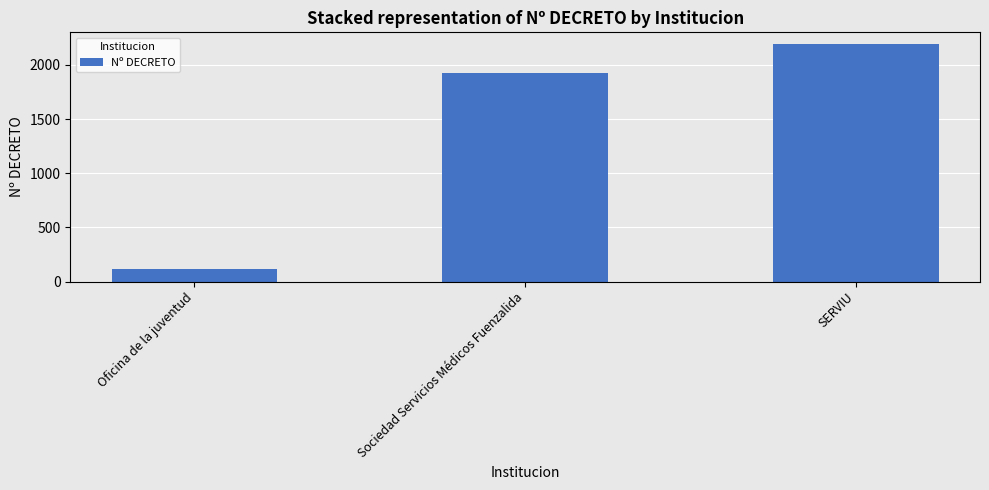

Reading left to right, transcribe all the data shown in this chart.

Oficina de la juventud=116	Sociedad Servicios Médicos Fuenzalida=1924	SERVIU=2191